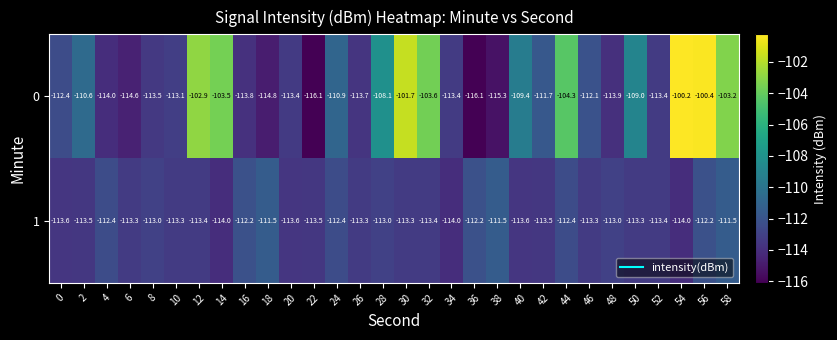

At which category is the sum across all series the highest?

56